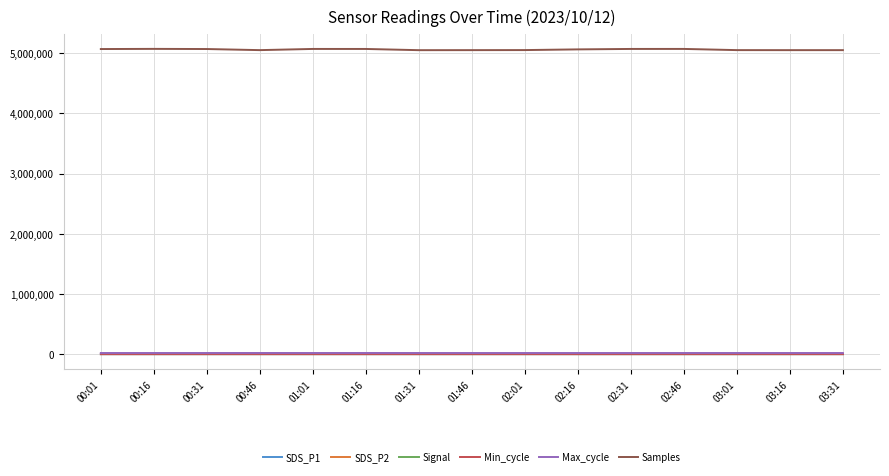

True or false: Min_cycle and Samples cross at least once.

False